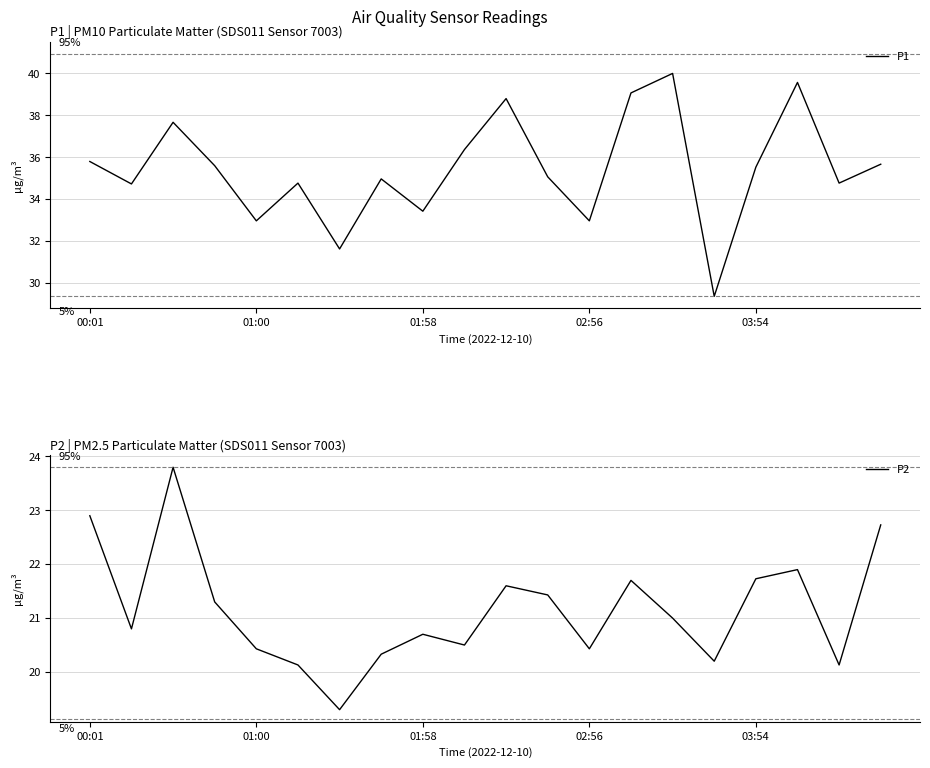

Which series has the largest range (max minus min)?

P1